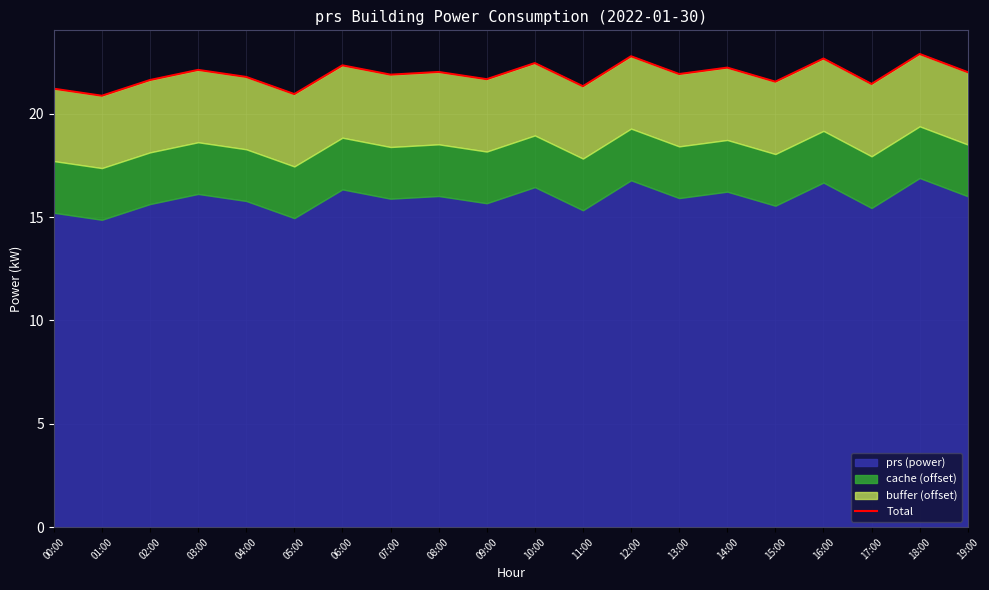

What is the value of the 6th point from the left?

20.9